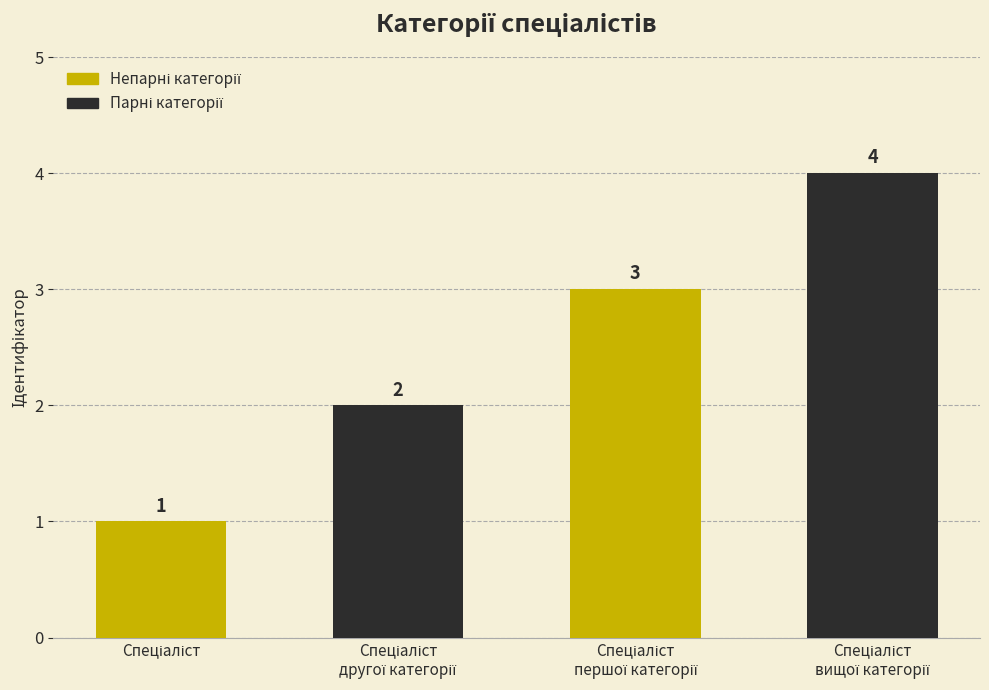

What is the average value?

2